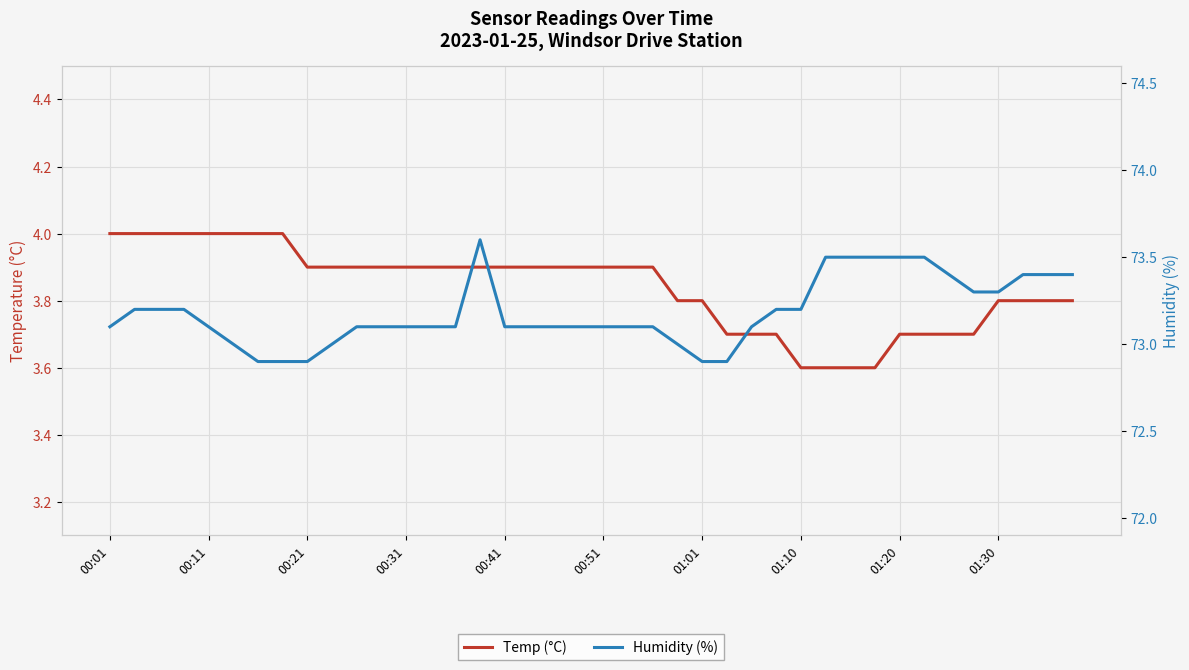

Which series changed the most between 16 and 38?

Humidity (%)